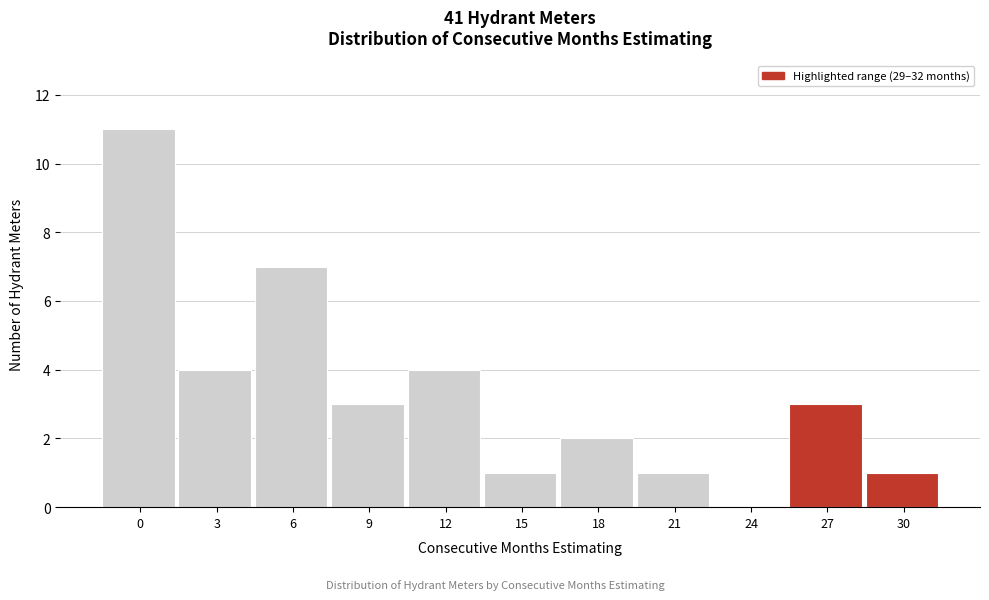

Reading left to right, list all the values displayed in this chart.

0=11	3=4	6=7	9=3	12=4	15=1	18=2	21=1	24=0	27=3	30=1